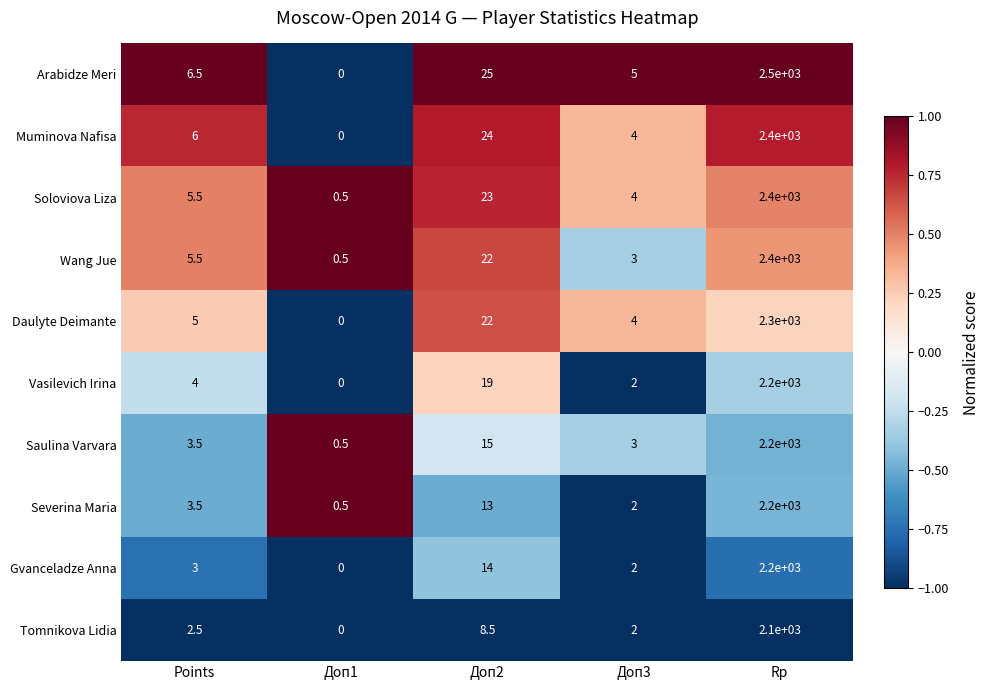

At how many categories does at least one series exceed 0?

5